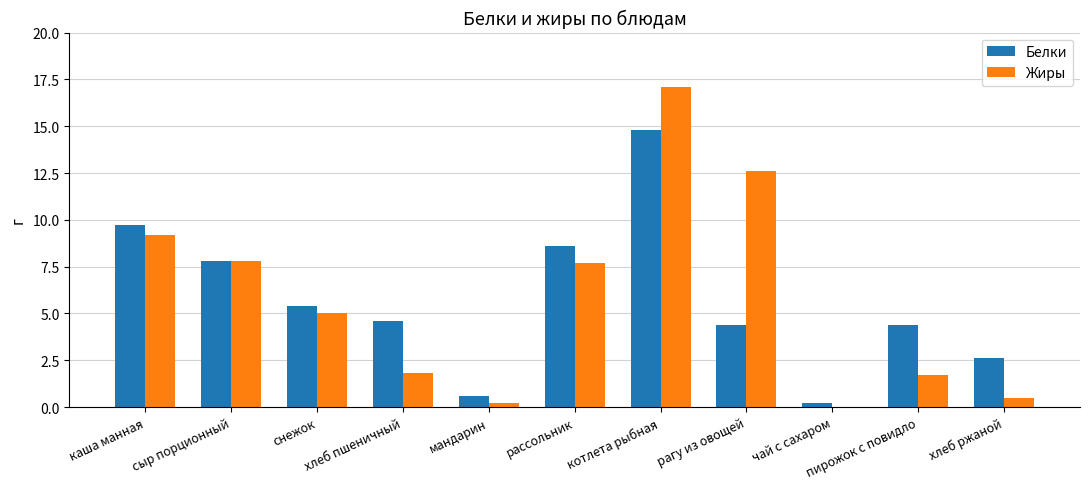

What is the sum of all Белки values?

63.1